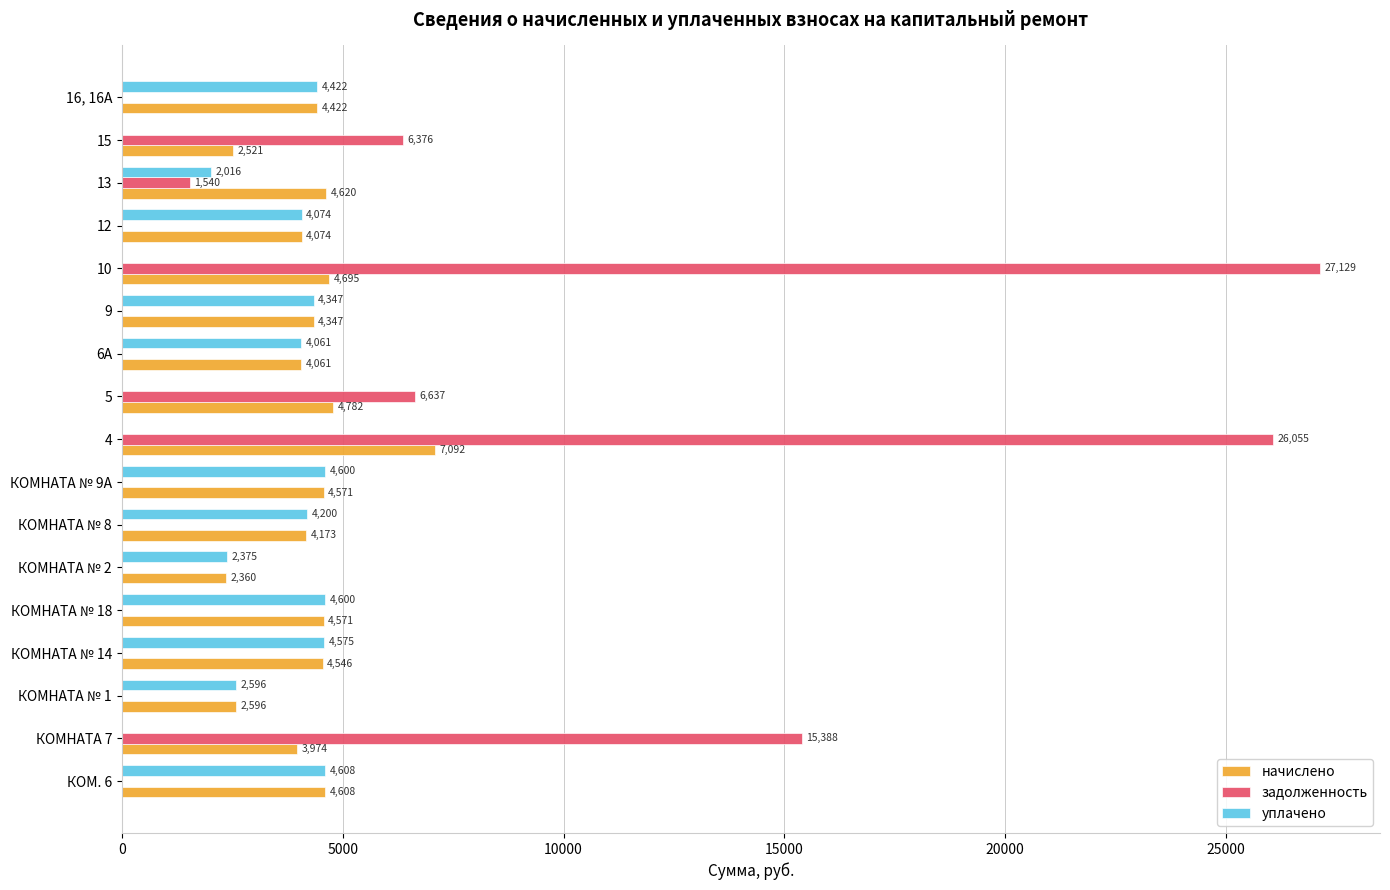

What is the average value of the уплачено series?

2733.8